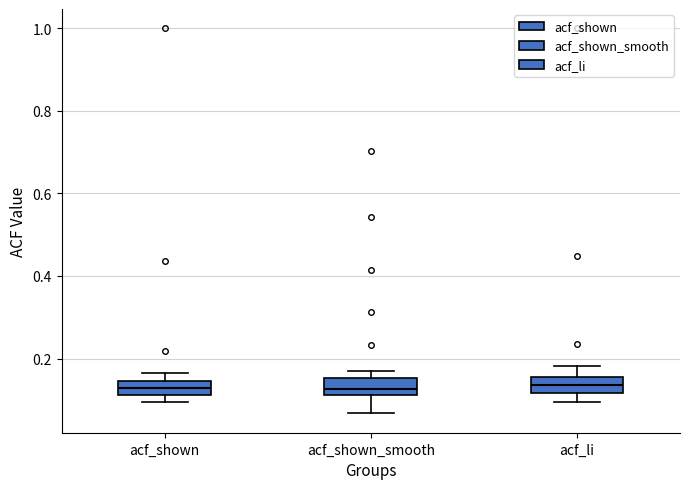

Reading left to right, read every box against the y-axis: the position of its median line, the range the box covers, and the ends of its whiskers. The values are not printed on the chart, so give them approximately, as read against the axis.

acf_shown: median 0.12 (inside the box), box 0.12 to 0.14, whiskers 0.10 to 0.16
acf_shown_smooth: median 0.12 (inside the box), box 0.12 to 0.16, whiskers 0.06 to 0.18
acf_li: median 0.14, box 0.12 to 0.16, whiskers 0.10 to 0.18